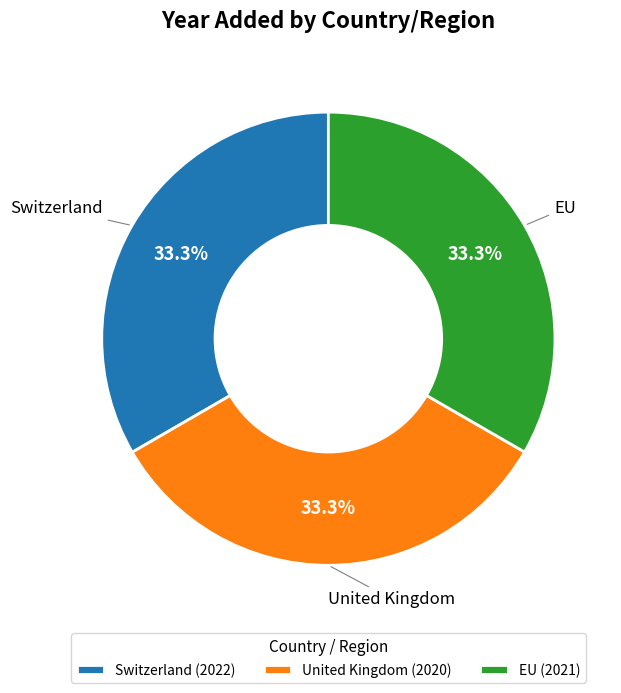

To the nearest percent, what is the average slice percentage?

33%